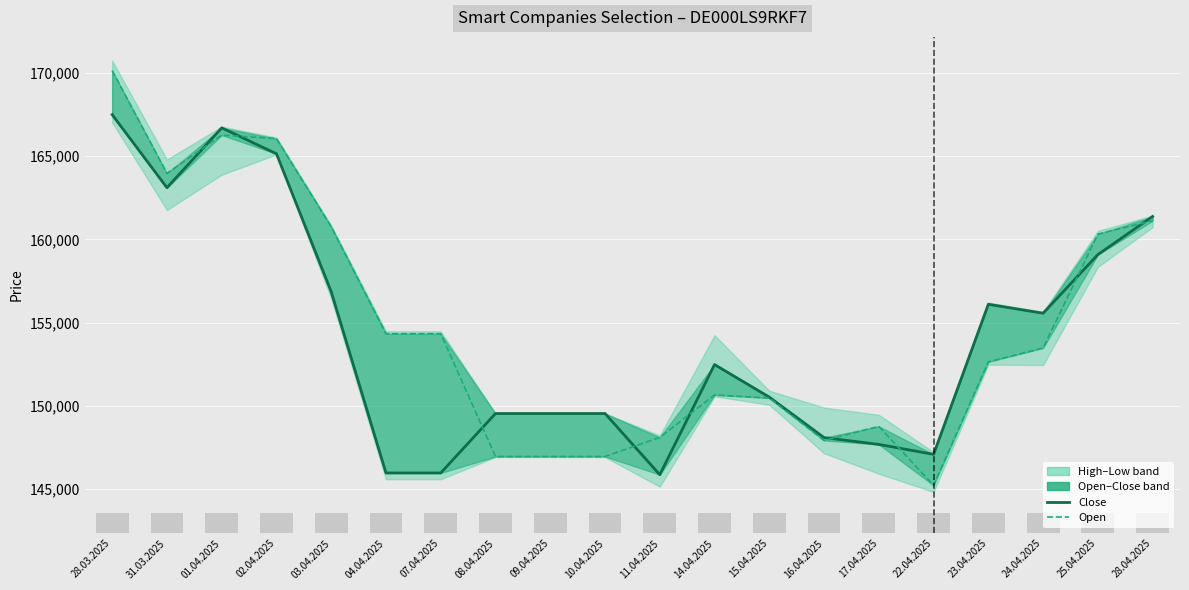

What is the sum of all Range indicator values?

24893.8